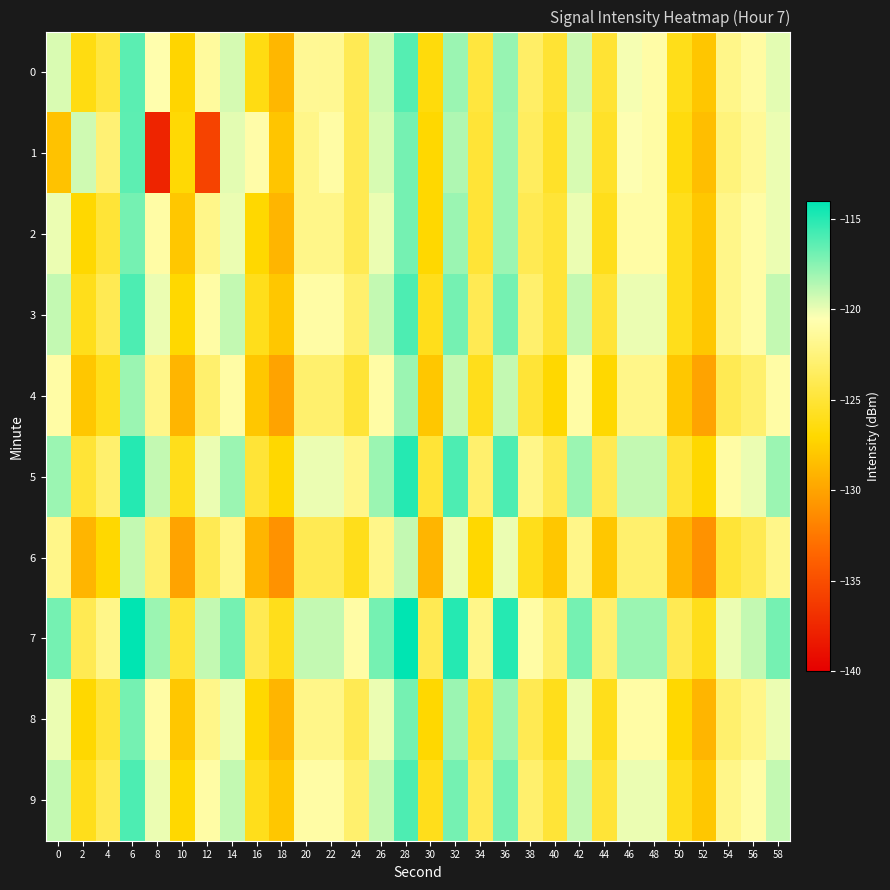

Reading left to right, what are all the values shown in this chart?

0: 0=-119.6	2=-126.4	4=-124.8	6=-116.4	8=-120.7	10=-127.2	12=-121.3	14=-119.4	16=-126.3	18=-128.9	20=-121.6	22=-121.6	24=-123.9	26=-119.3	28=-116.2	30=-126.6	32=-118.0	34=-124.7	36=-117.9	38=-123.3	40=-125.1	42=-119.2	44=-125.1	46=-120.3	48=-121.0	50=-126.1	52=-128.0	54=-122.0	56=-121.1	58=-119.8
1: 0=-128.2	2=-119.3	4=-122.8	6=-116.4	8=-137.6	10=-126.8	12=-135.7	14=-119.8	16=-120.9	18=-128.1	20=-122.0	22=-121.0	24=-124.0	26=-119.5	28=-117.0	30=-127.0	32=-118.5	34=-125.0	36=-118.0	38=-123.5	40=-125.5	42=-119.5	44=-125.5	46=-120.5	48=-121.0	50=-126.5	52=-128.5	54=-122.5	56=-121.5	58=-120.0
2: 0=-120.0	2=-127.0	4=-125.0	6=-117.0	8=-121.0	10=-128.0	12=-122.0	14=-120.0	16=-127.0	18=-129.0	20=-122.0	22=-122.0	24=-124.0	26=-120.0	28=-117.0	30=-127.0	32=-118.0	34=-125.0	36=-118.0	38=-124.0	40=-125.0	42=-120.0	44=-126.0	46=-121.0	48=-121.0	50=-126.0	52=-128.0	54=-122.0	56=-121.0	58=-120.0
3: 0=-119.0	2=-126.0	4=-124.0	6=-116.0	8=-120.0	10=-127.0	12=-121.0	14=-119.0	16=-126.0	18=-128.0	20=-121.0	22=-121.0	24=-123.0	26=-119.0	28=-116.0	30=-126.0	32=-117.0	34=-124.0	36=-117.0	38=-123.0	40=-125.0	42=-119.0	44=-125.0	46=-120.0	48=-120.0	50=-126.0	52=-128.0	54=-122.0	56=-121.0	58=-119.0
4: 0=-121.0	2=-128.0	4=-126.0	6=-118.0	8=-122.0	10=-129.0	12=-123.0	14=-121.0	16=-128.0	18=-130.0	20=-123.0	22=-123.0	24=-125.0	26=-121.0	28=-118.0	30=-128.0	32=-119.0	34=-126.0	36=-119.0	38=-125.0	40=-127.0	42=-121.0	44=-127.0	46=-122.0	48=-122.0	50=-128.0	52=-130.0	54=-124.0	56=-123.0	58=-121.0
5: 0=-118.0	2=-125.0	4=-123.0	6=-115.0	8=-119.0	10=-126.0	12=-120.0	14=-118.0	16=-125.0	18=-127.0	20=-120.0	22=-120.0	24=-122.0	26=-118.0	28=-115.0	30=-125.0	32=-116.0	34=-123.0	36=-116.0	38=-122.0	40=-124.0	42=-118.0	44=-124.0	46=-119.0	48=-119.0	50=-125.0	52=-127.0	54=-121.0	56=-120.0	58=-118.0
6: 0=-122.0	2=-129.0	4=-127.0	6=-119.0	8=-123.0	10=-130.0	12=-124.0	14=-122.0	16=-129.0	18=-131.0	20=-124.0	22=-124.0	24=-126.0	26=-122.0	28=-119.0	30=-129.0	32=-120.0	34=-127.0	36=-120.0	38=-126.0	40=-128.0	42=-122.0	44=-128.0	46=-123.0	48=-123.0	50=-129.0	52=-131.0	54=-125.0	56=-124.0	58=-122.0
7: 0=-117.0	2=-124.0	4=-122.0	6=-114.0	8=-118.0	10=-125.0	12=-119.0	14=-117.0	16=-124.0	18=-126.0	20=-119.0	22=-119.0	24=-121.0	26=-117.0	28=-114.0	30=-124.0	32=-115.0	34=-122.0	36=-115.0	38=-121.0	40=-123.0	42=-117.0	44=-123.0	46=-118.0	48=-118.0	50=-124.0	52=-126.0	54=-120.0	56=-119.0	58=-117.0
8: 0=-120.0	2=-127.0	4=-125.0	6=-117.0	8=-121.0	10=-128.0	12=-122.0	14=-120.0	16=-127.0	18=-129.0	20=-122.0	22=-122.0	24=-124.0	26=-120.0	28=-117.0	30=-127.0	32=-118.0	34=-125.0	36=-118.0	38=-124.0	40=-126.0	42=-120.0	44=-126.0	46=-121.0	48=-121.0	50=-127.0	52=-129.0	54=-123.0	56=-122.0	58=-120.0
9: 0=-119.0	2=-126.0	4=-124.0	6=-116.0	8=-120.0	10=-127.0	12=-121.0	14=-119.0	16=-126.0	18=-128.0	20=-121.0	22=-121.0	24=-123.0	26=-119.0	28=-116.0	30=-126.0	32=-117.0	34=-124.0	36=-117.0	38=-123.0	40=-125.0	42=-119.0	44=-125.0	46=-120.0	48=-120.0	50=-126.0	52=-128.0	54=-122.0	56=-121.0	58=-119.0